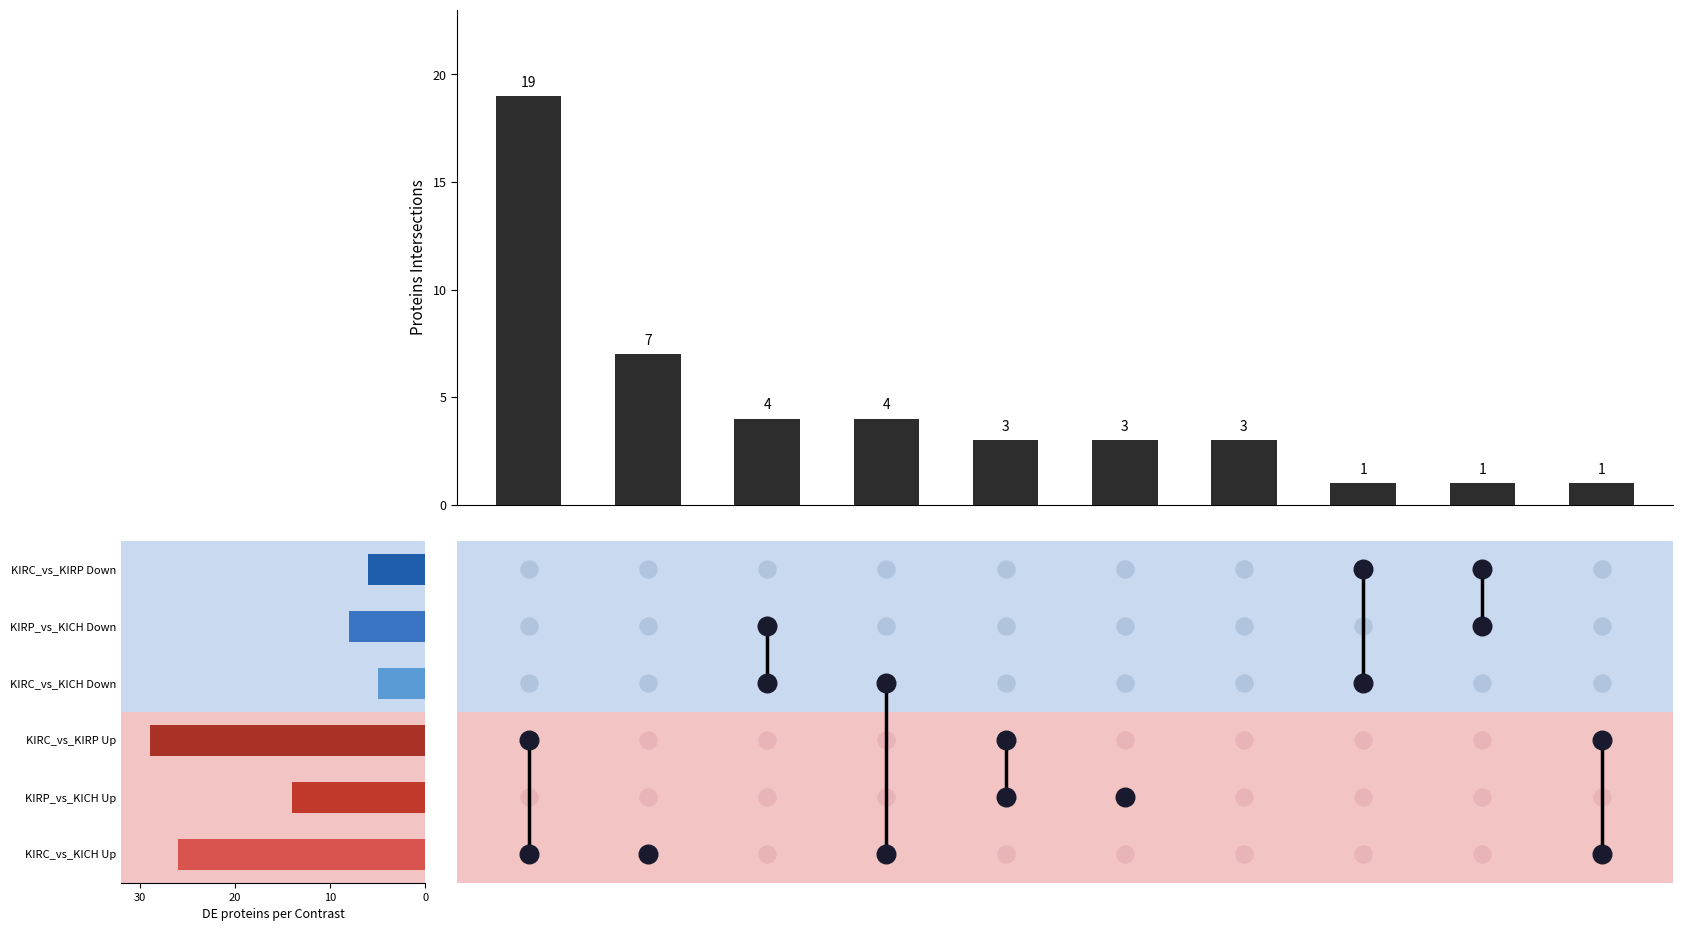

What is the ratio of the value at 7 to the value at 9?

1.0